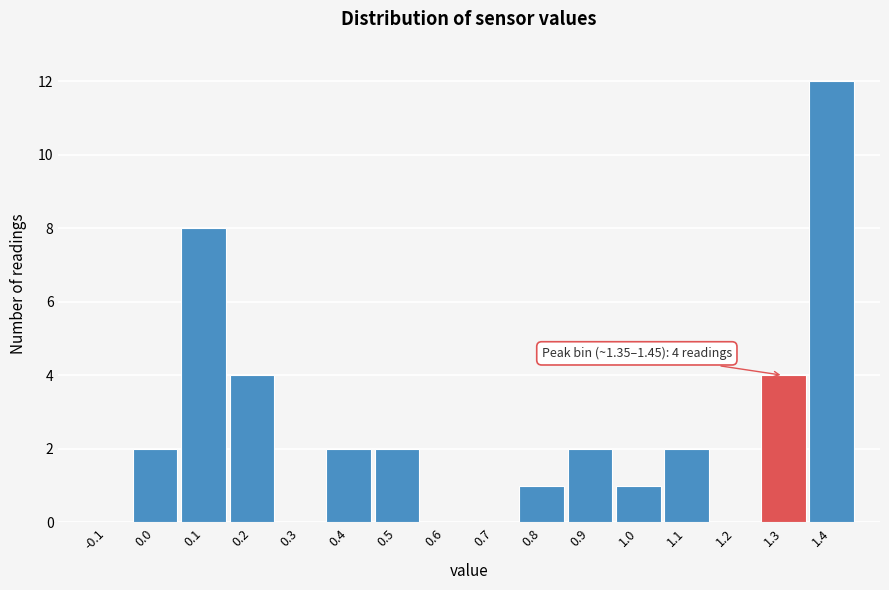

Reading left to right, list all the values displayed in this chart.

-0.1=0	0.0=2	0.1=8	0.2=4	0.3=0	0.4=2	0.5=2	0.6=0	0.7=0	0.8=1	0.9=2	1.0=1	1.1=2	1.2=0	1.3=4	1.4=12